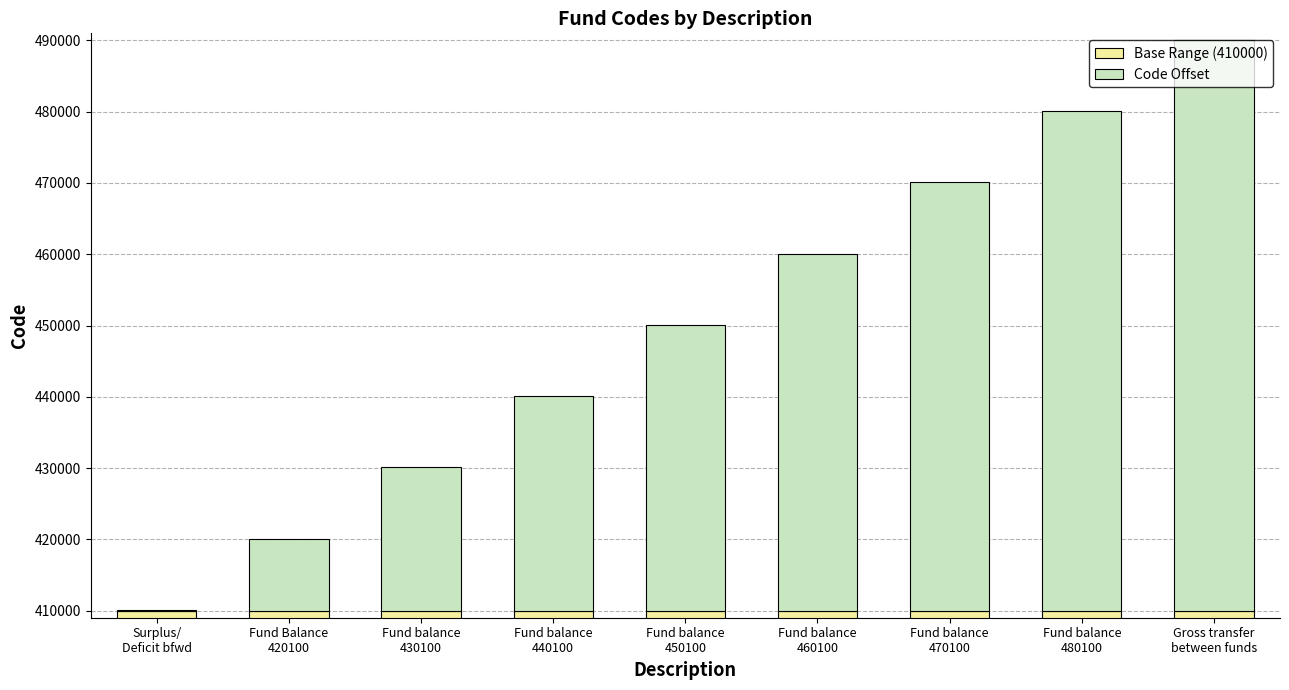

Rank the series by their average value, from highest to lowest.

Base Range (410000), Code Offset